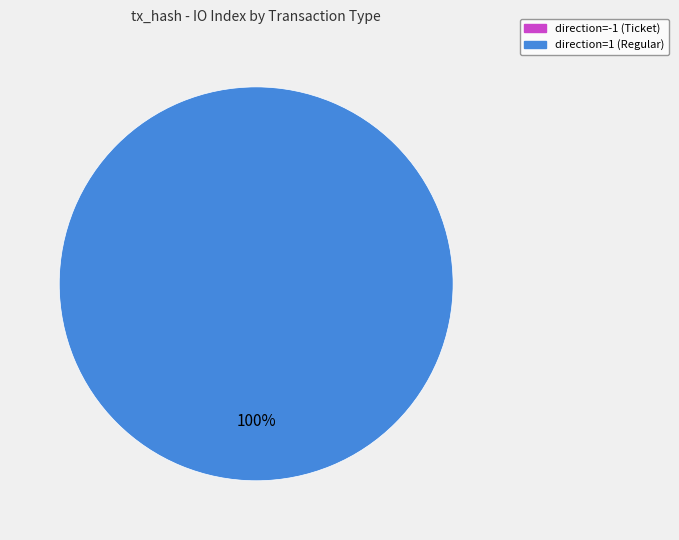

What percentage is the direction=1 (Regular) slice, to the nearest percent?

100%